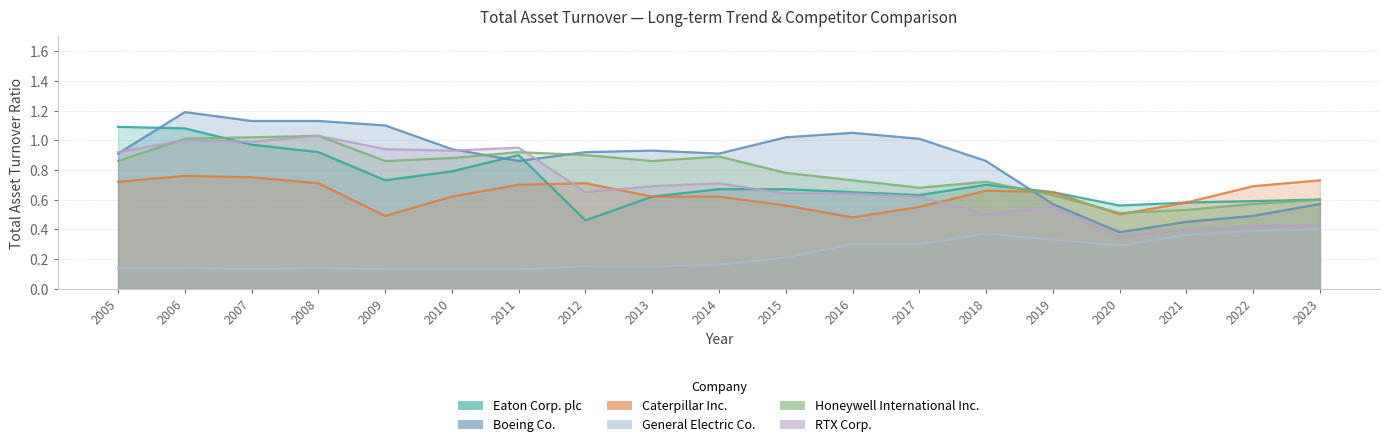

True or false: Boeing Co. and Honeywell International Inc. cross at least once.

True